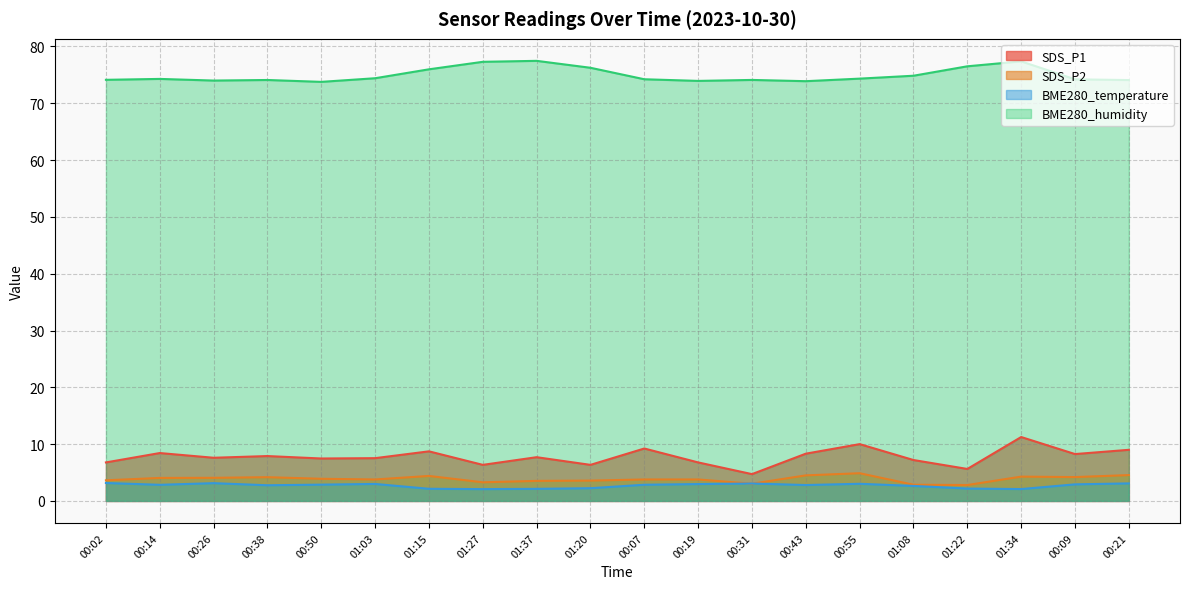

What is the value of the SDS_P1 point at the 13th from the left?

4.7